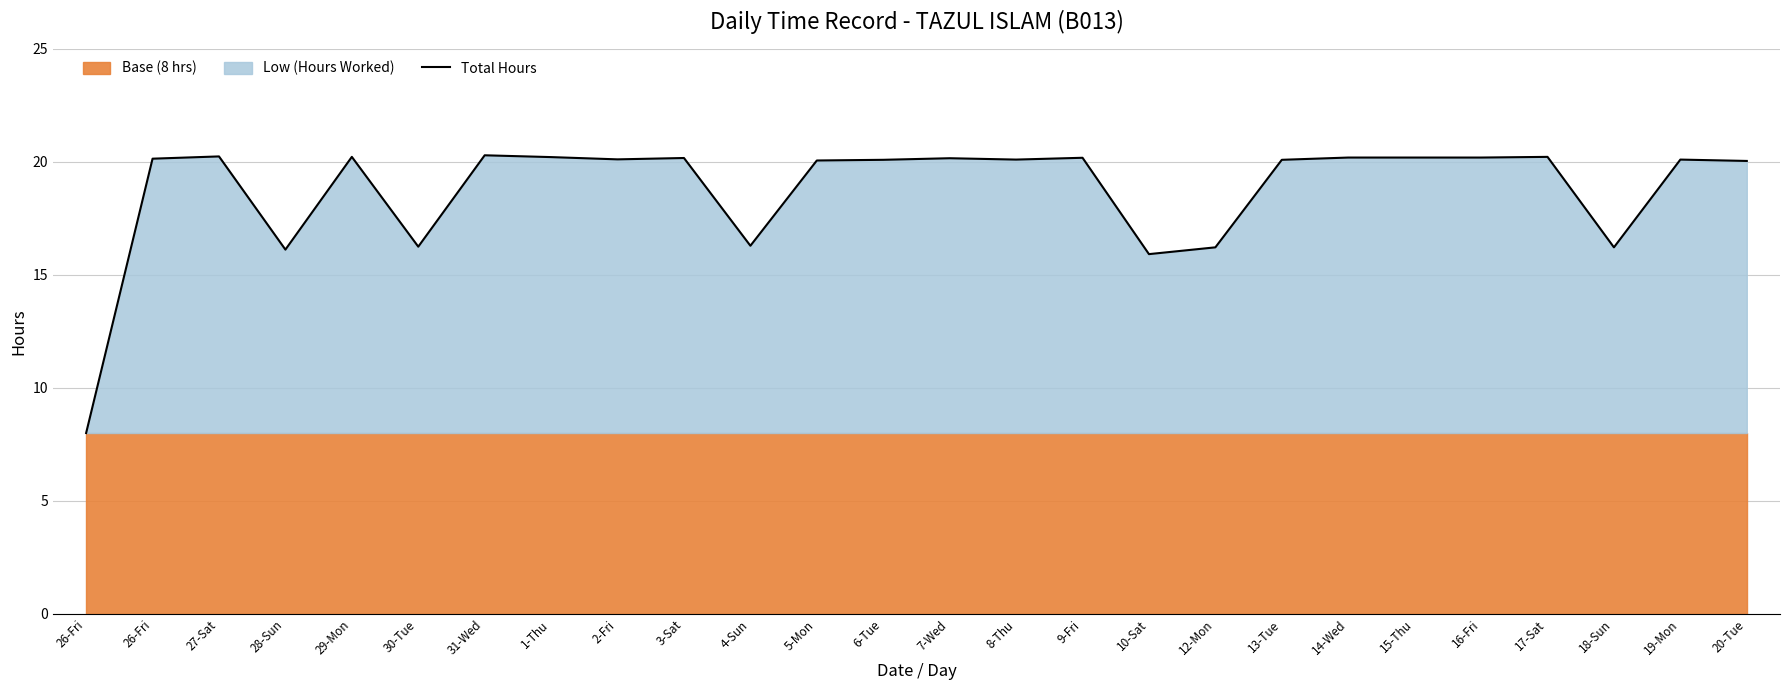

What is the change in value from 4-Sun to 17-Sat?

+3.9